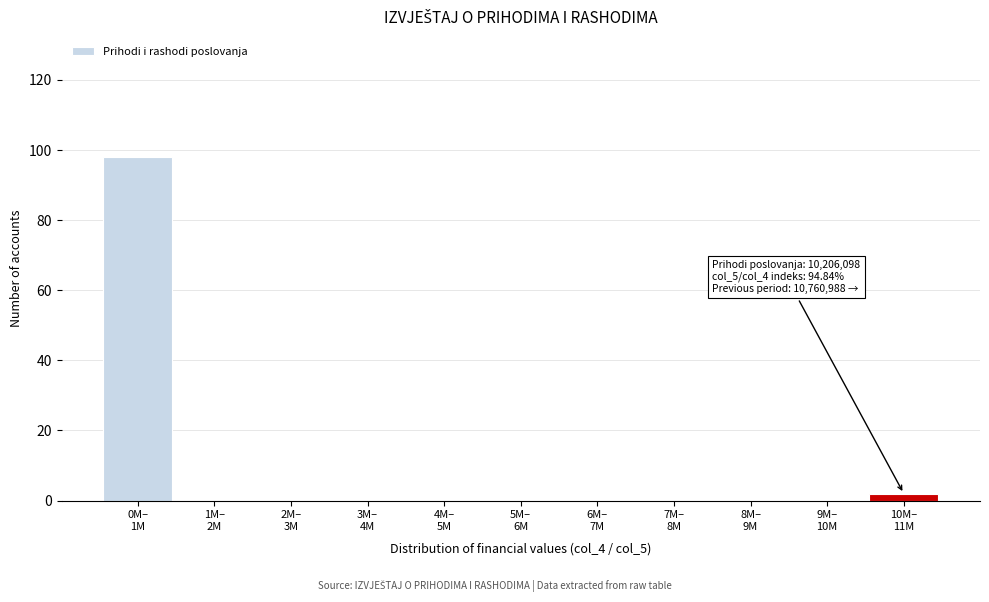

What is the greatest value displayed?

98